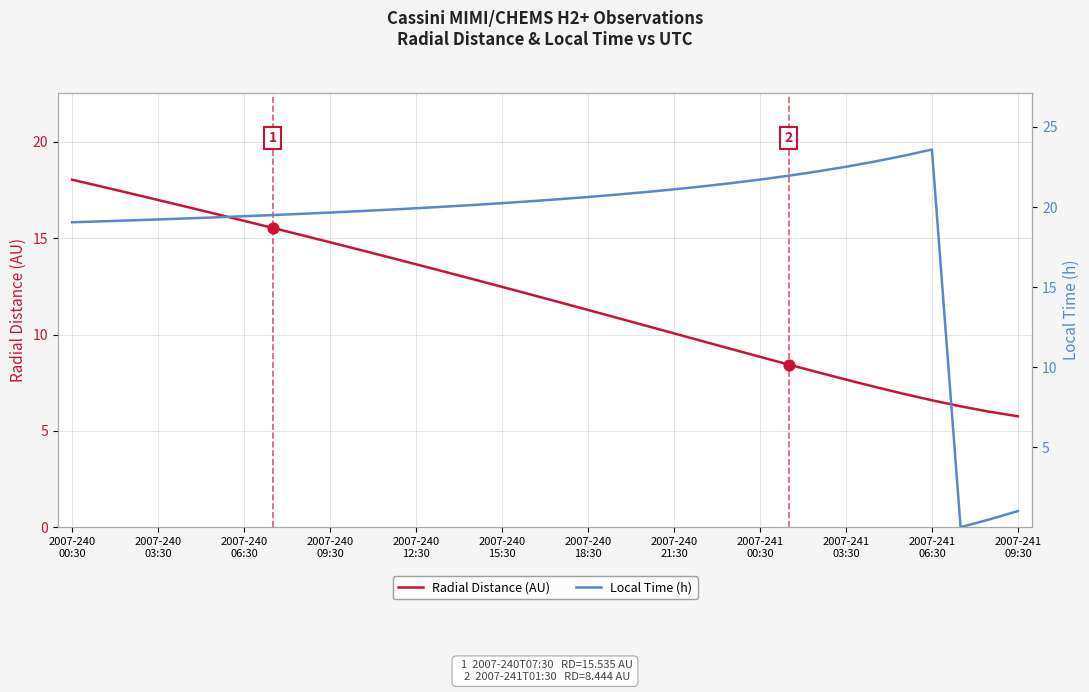

What are all the series names shown in the legend?

Radial Distance (AU), Local Time (h)